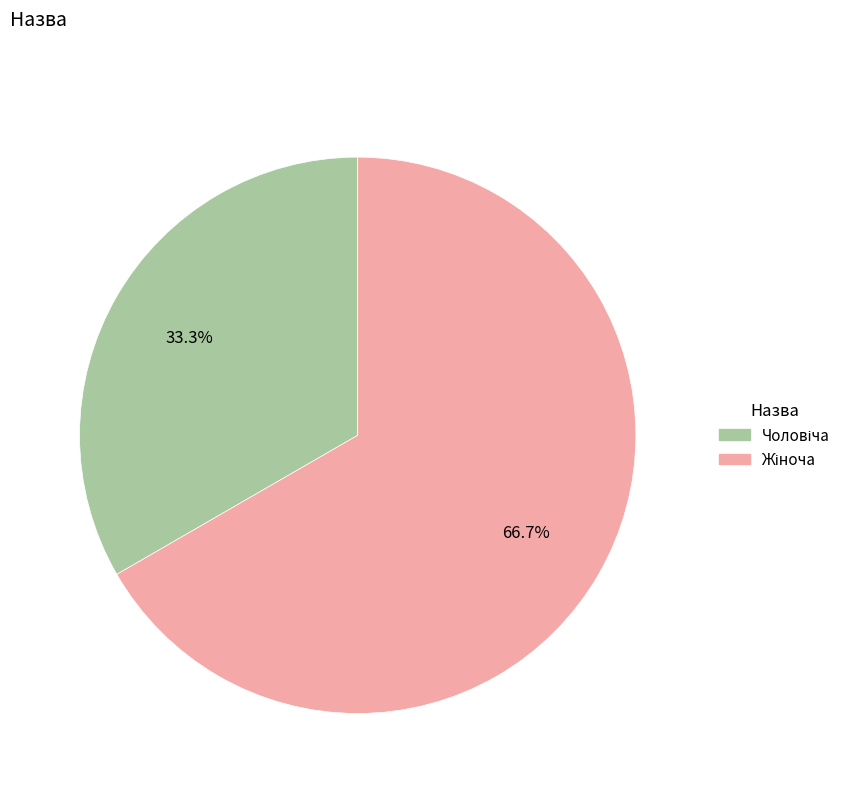

Does any single category account for the majority?

Yes